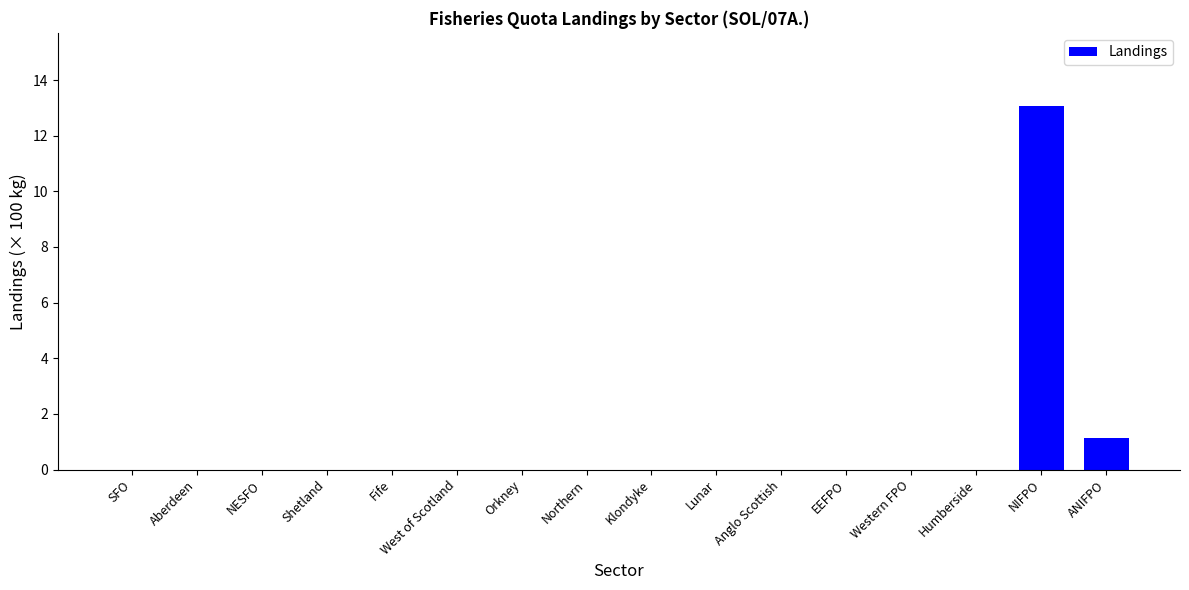

What is the sum of all values?

14.2